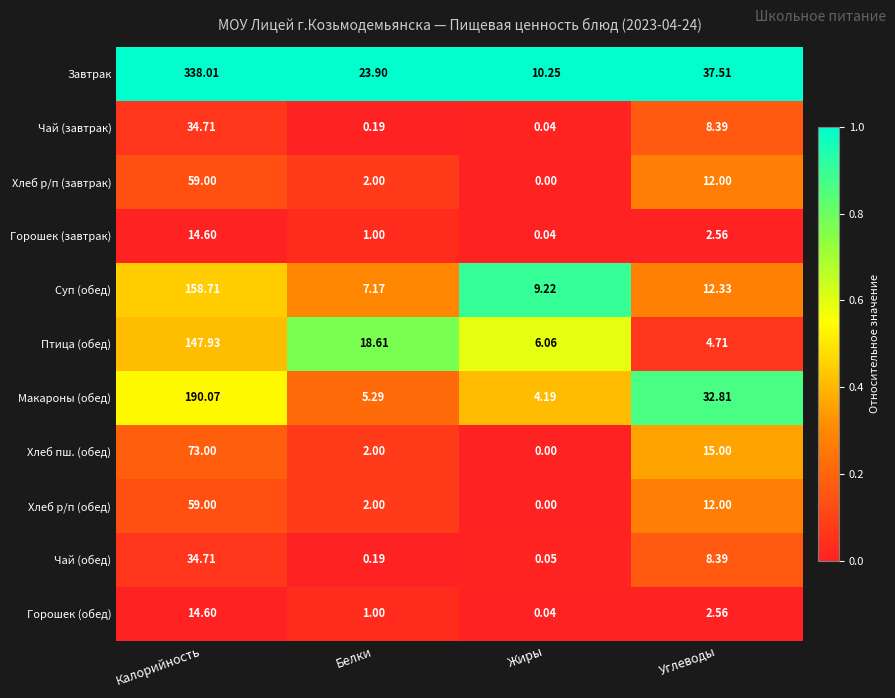

List the labels in order of Хлеб р/п (обед) value, smallest first.

Жиры, Белки, Углеводы, Калорийность